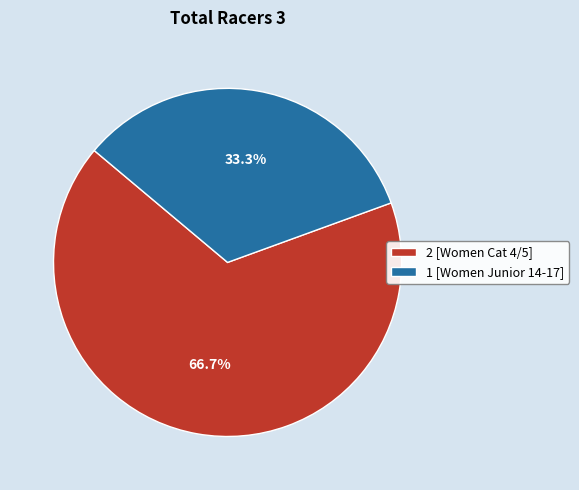

What percentage do 1 [Women Junior 14-17] and 2 [Women Cat 4/5] together represent?

100.0%